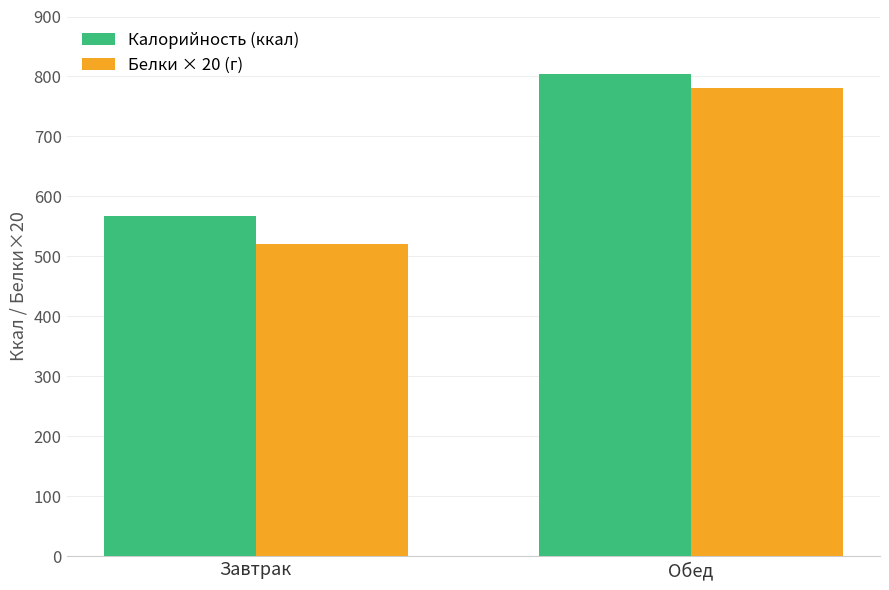

Which series changed the most between Завтрак and Обед?

Белки × 20 (г)